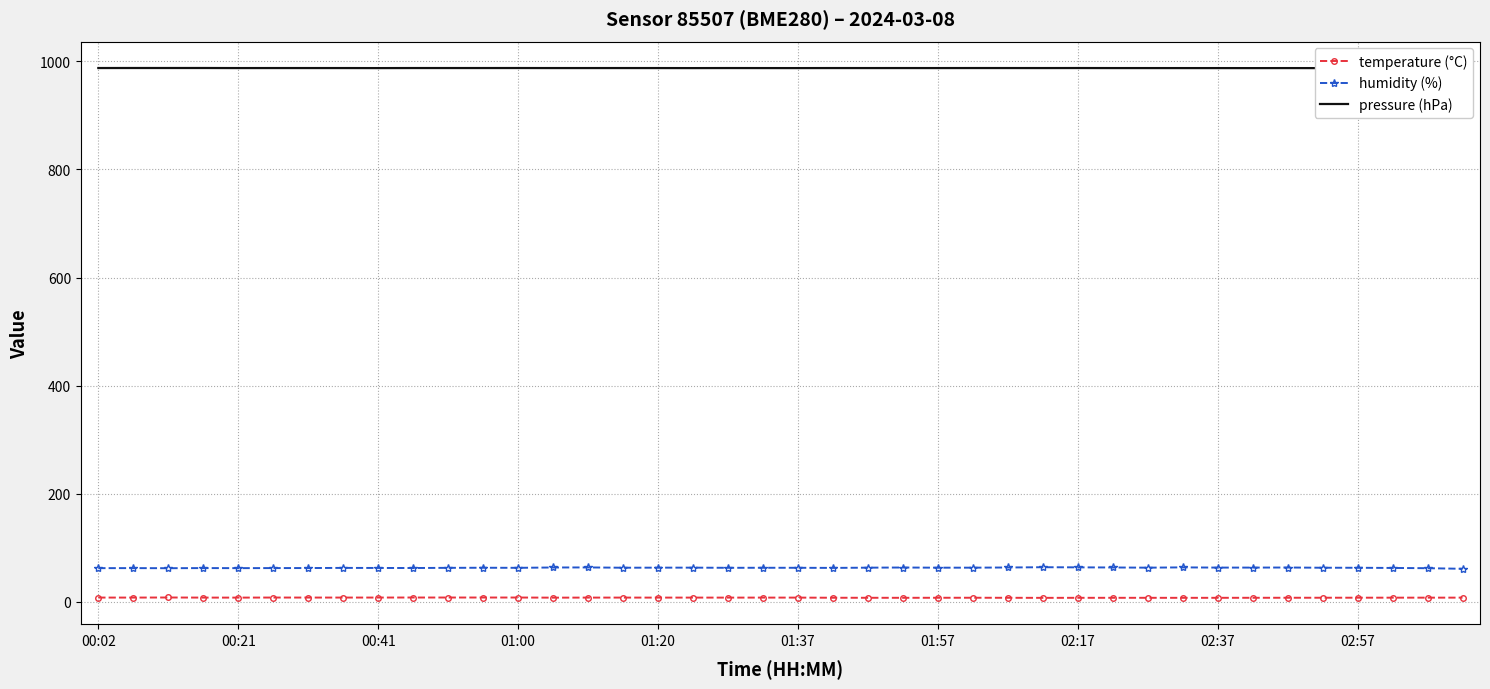

Is it true that temperature (°C) equals 8.2 at 01:00?

True